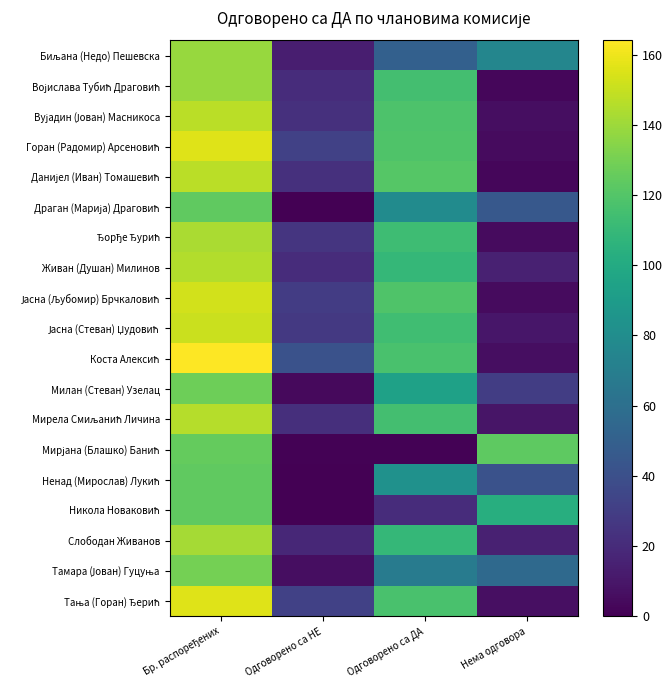

Which series has the largest total across all categories?

Коста Алексић